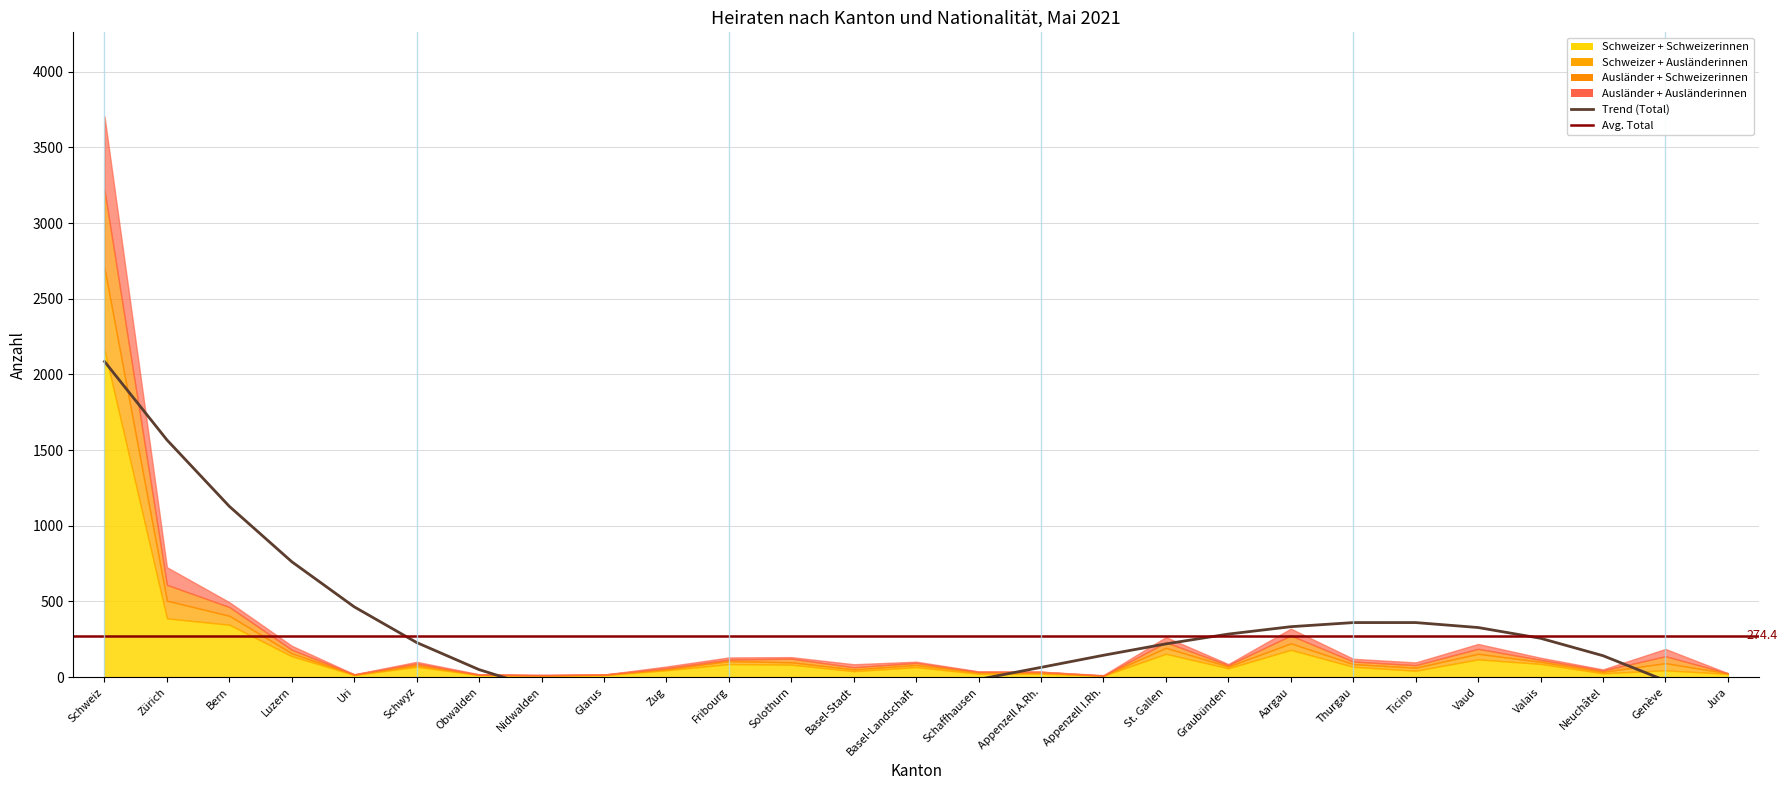

Is it true that Ausländer + Schweizerinnen equals 52 at Aargau?

True